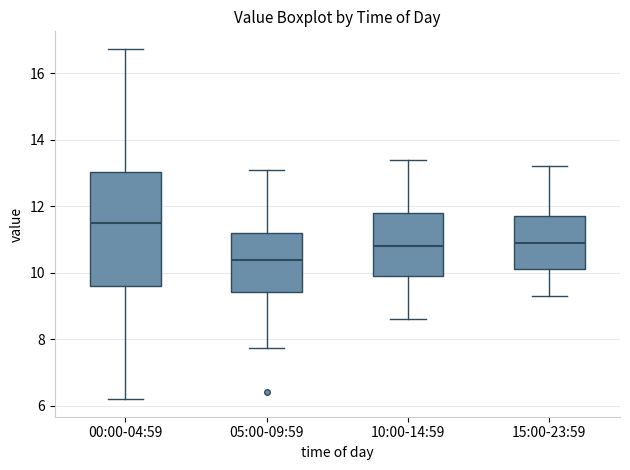

Which box's median line is the lowest?

05:00-09:59